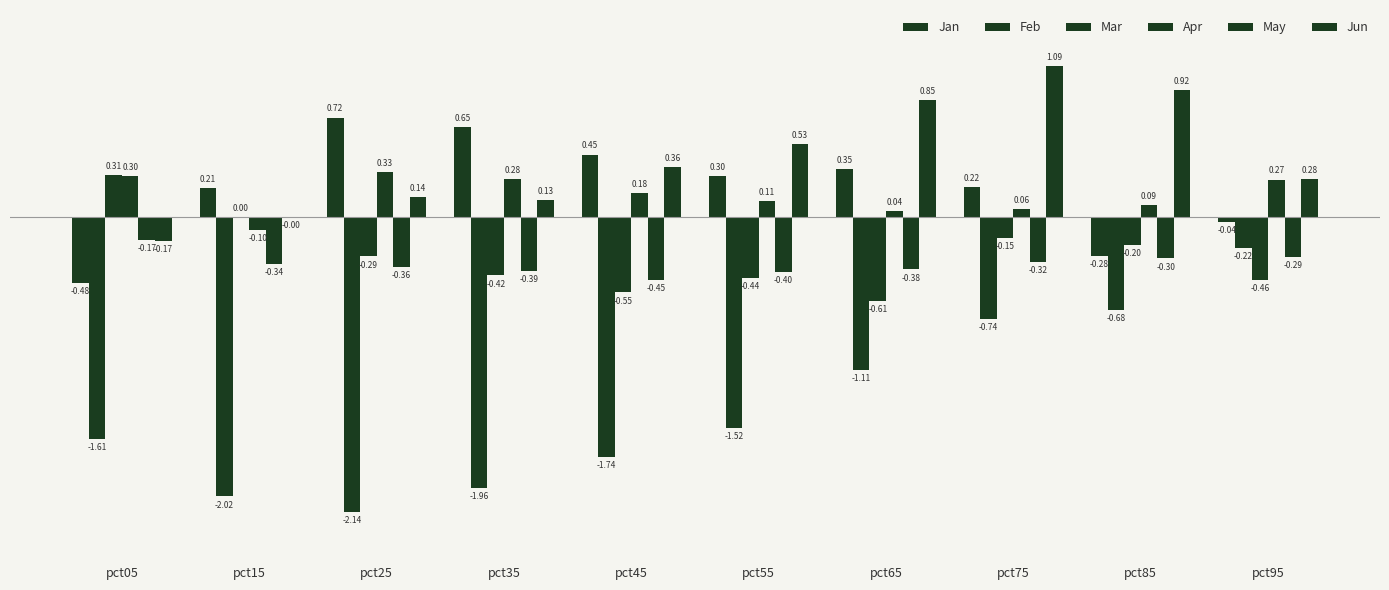

How many data points in Mar are above 0?

2